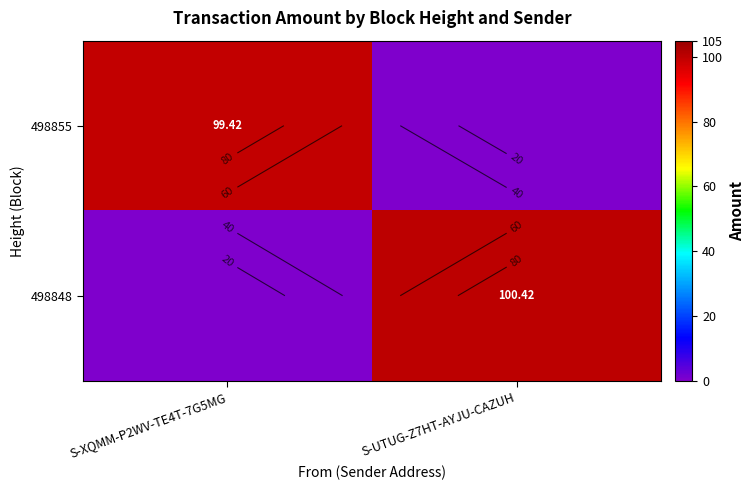

Is it true that 498848 equals 63.8 at S-UTUG-Z7HT-AYJU-CAZUH?

False